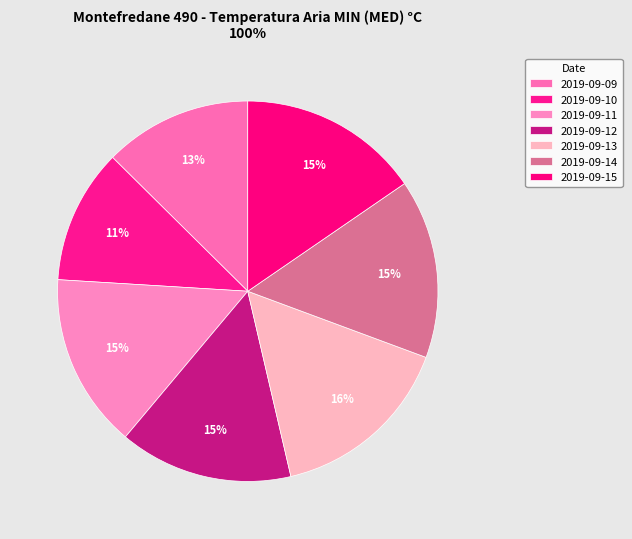

Does 2019-09-10 represent more than half of the total?

No